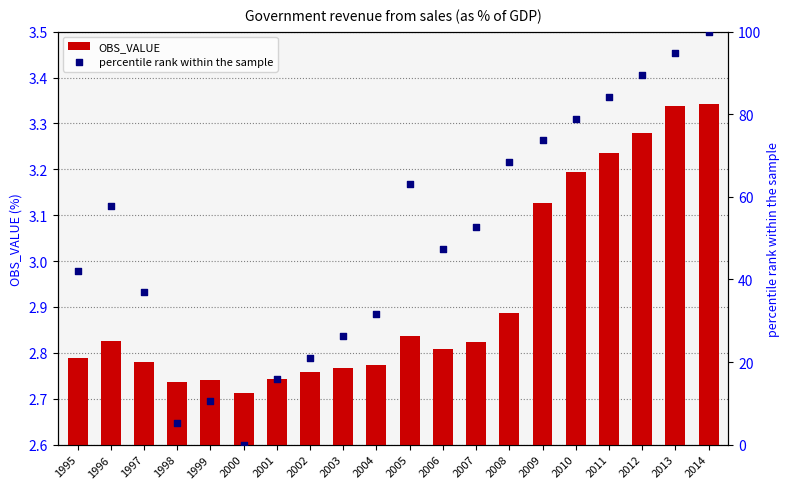

What are all the series names shown in the legend?

OBS_VALUE, percentile rank within the sample